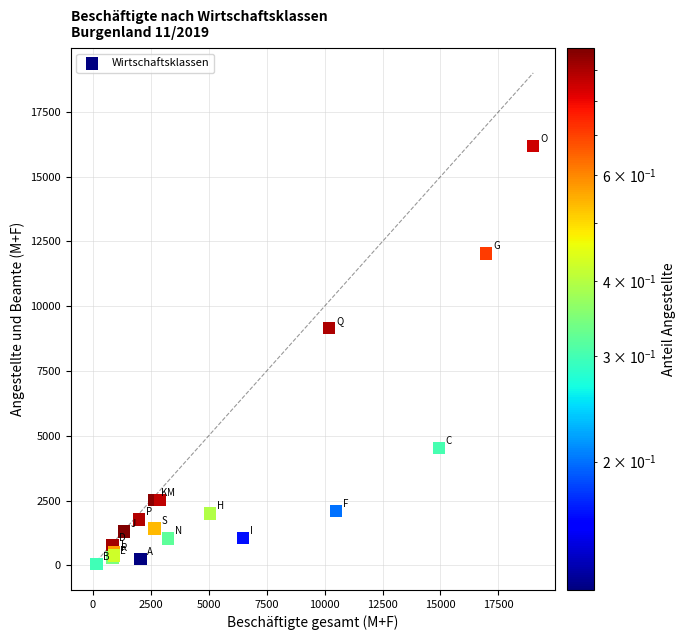

What Y value in the scatter plot is closest to 8113?

9153